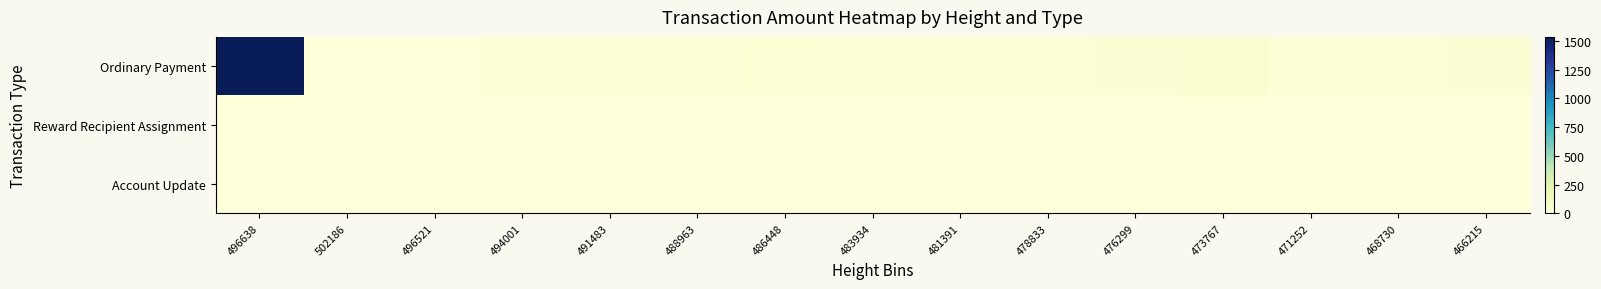

Reading right to left, list all the values displayed in this chart.

Ordinary Payment: 466215=31.6	468730=21.1	471252=13.4	473767=38.2	476299=32.9	478833=13.6	481391=20.9	483934=11.2	486448=28.7	488963=18.7	491483=11.0	494001=8.7	496521=2.1	502186=0.7	496638=1535.0
Reward Recipient Assignment: 466215=0.0	468730=0.0	471252=0.0	473767=0.0	476299=0.0	478833=0.0	481391=0.0	483934=0.0	486448=0.0	488963=0.0	491483=0.0	494001=0.0	496521=0.0	502186=0.0	496638=0.0
Account Update: 466215=0.0	468730=0.0	471252=0.0	473767=0.0	476299=0.0	478833=0.0	481391=0.0	483934=0.0	486448=0.0	488963=0.0	491483=0.0	494001=0.0	496521=0.0	502186=0.0	496638=0.0